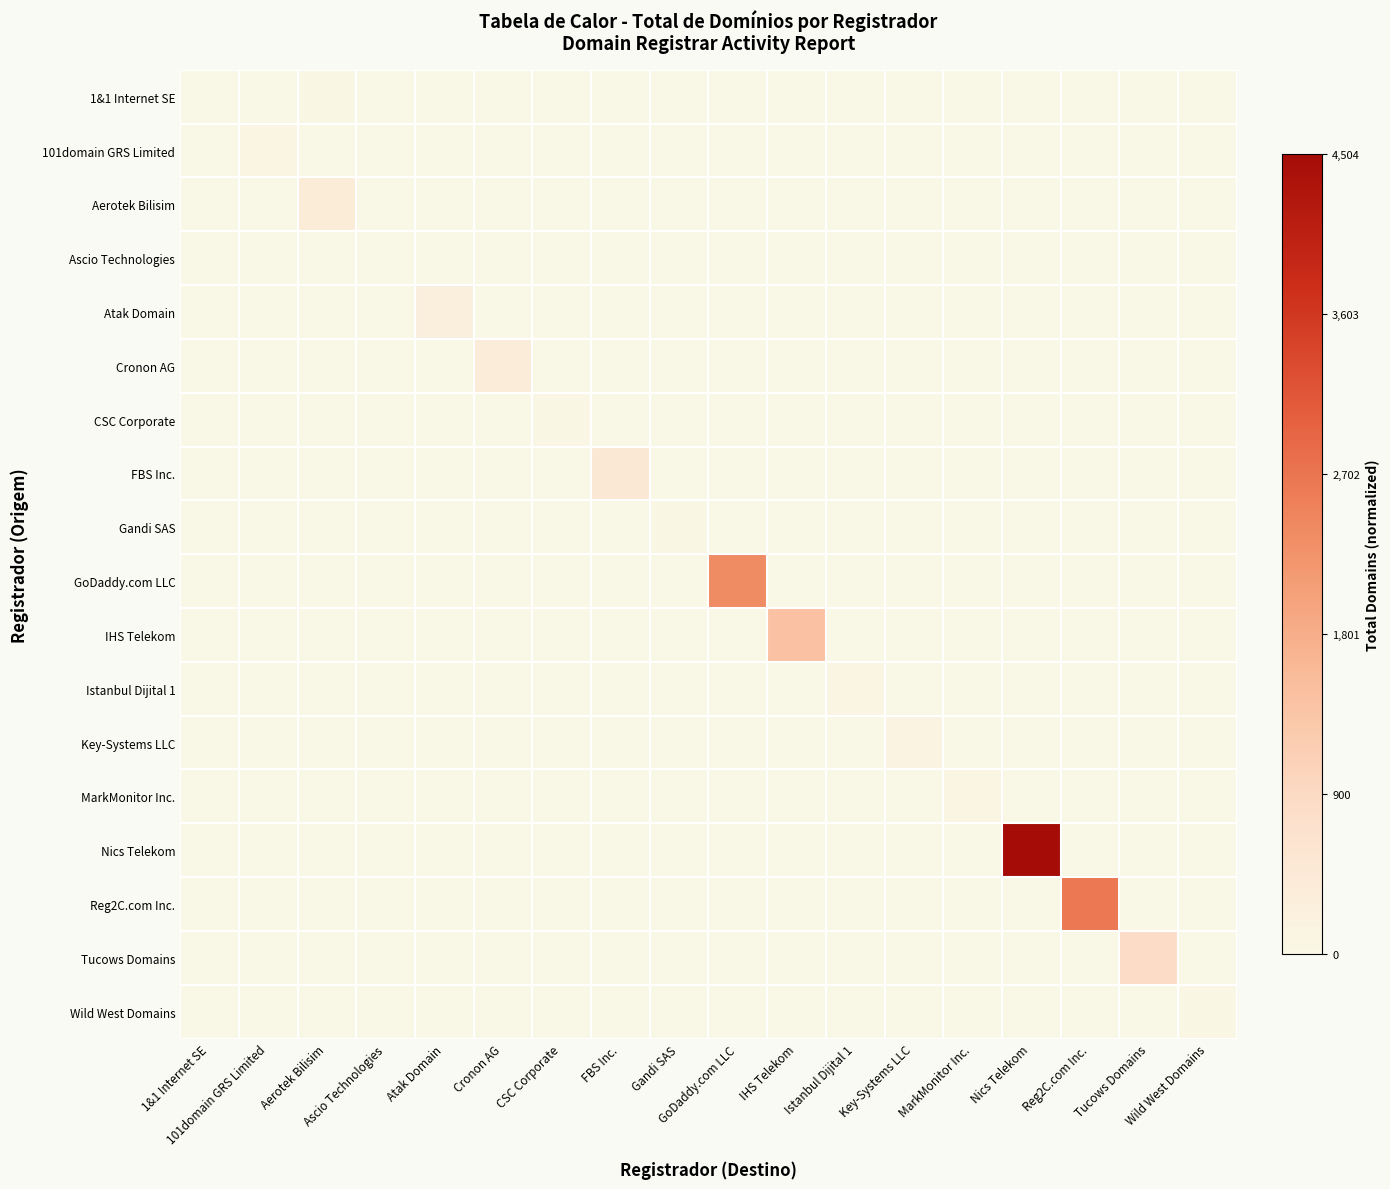

How many categories are shown in the chart?

18